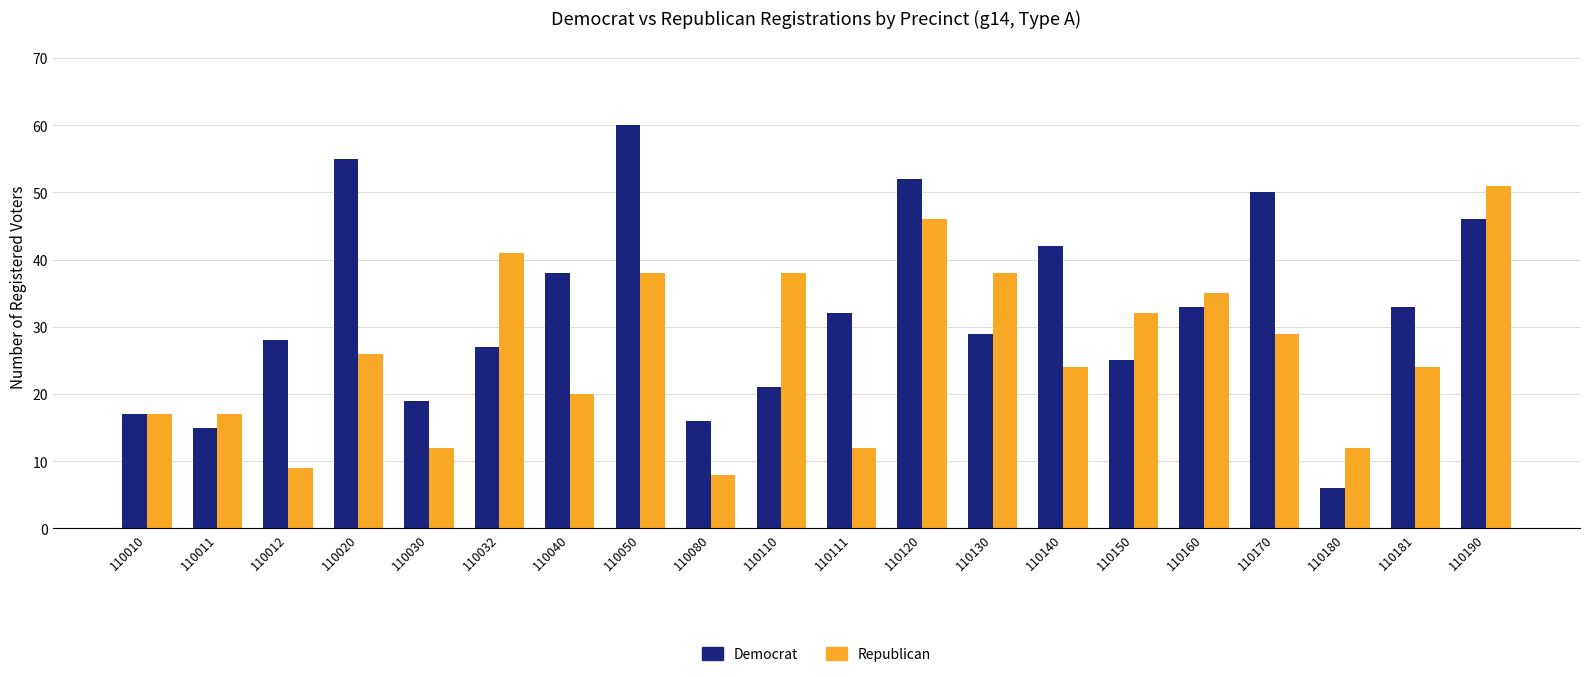

What is the difference between the Democrat values at 110110 and 110050?

39